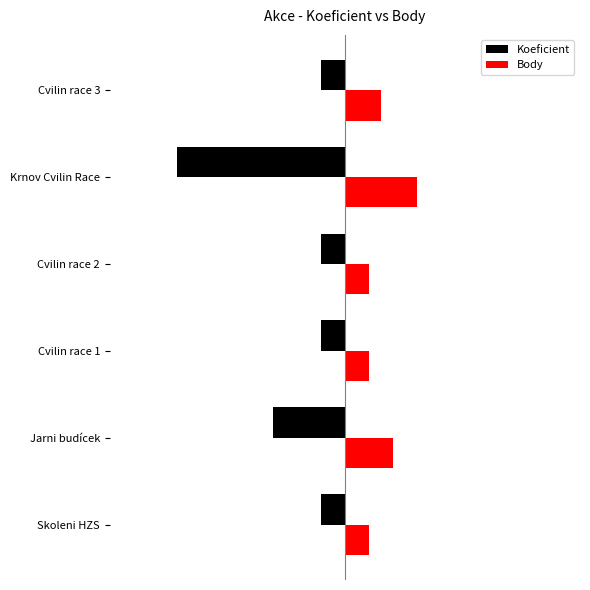

What is the lowest value of the Body series?

1.0